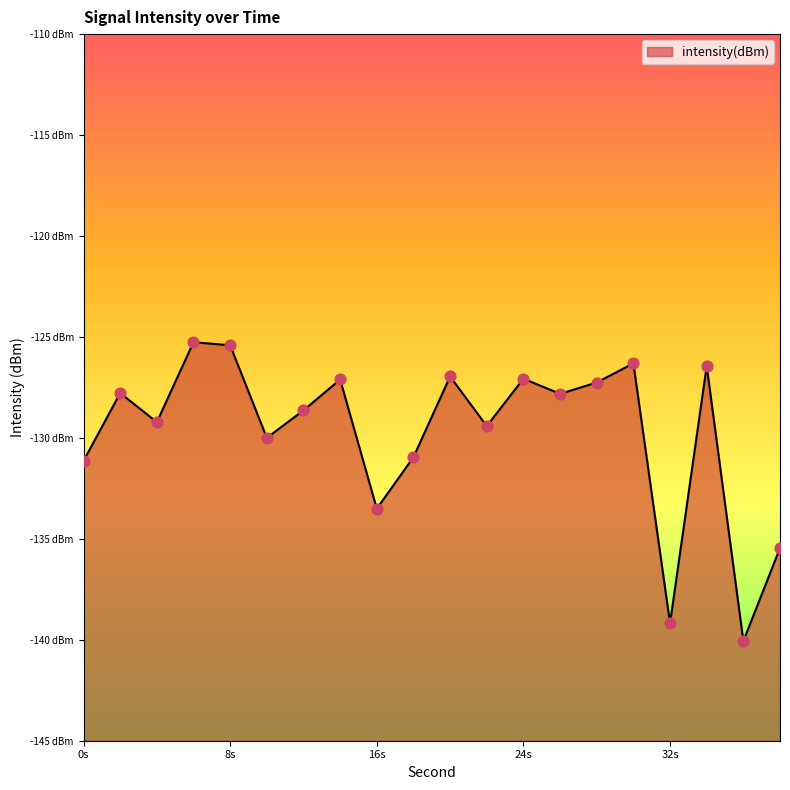

What is the change in value from 8s to 32s?

-13.8